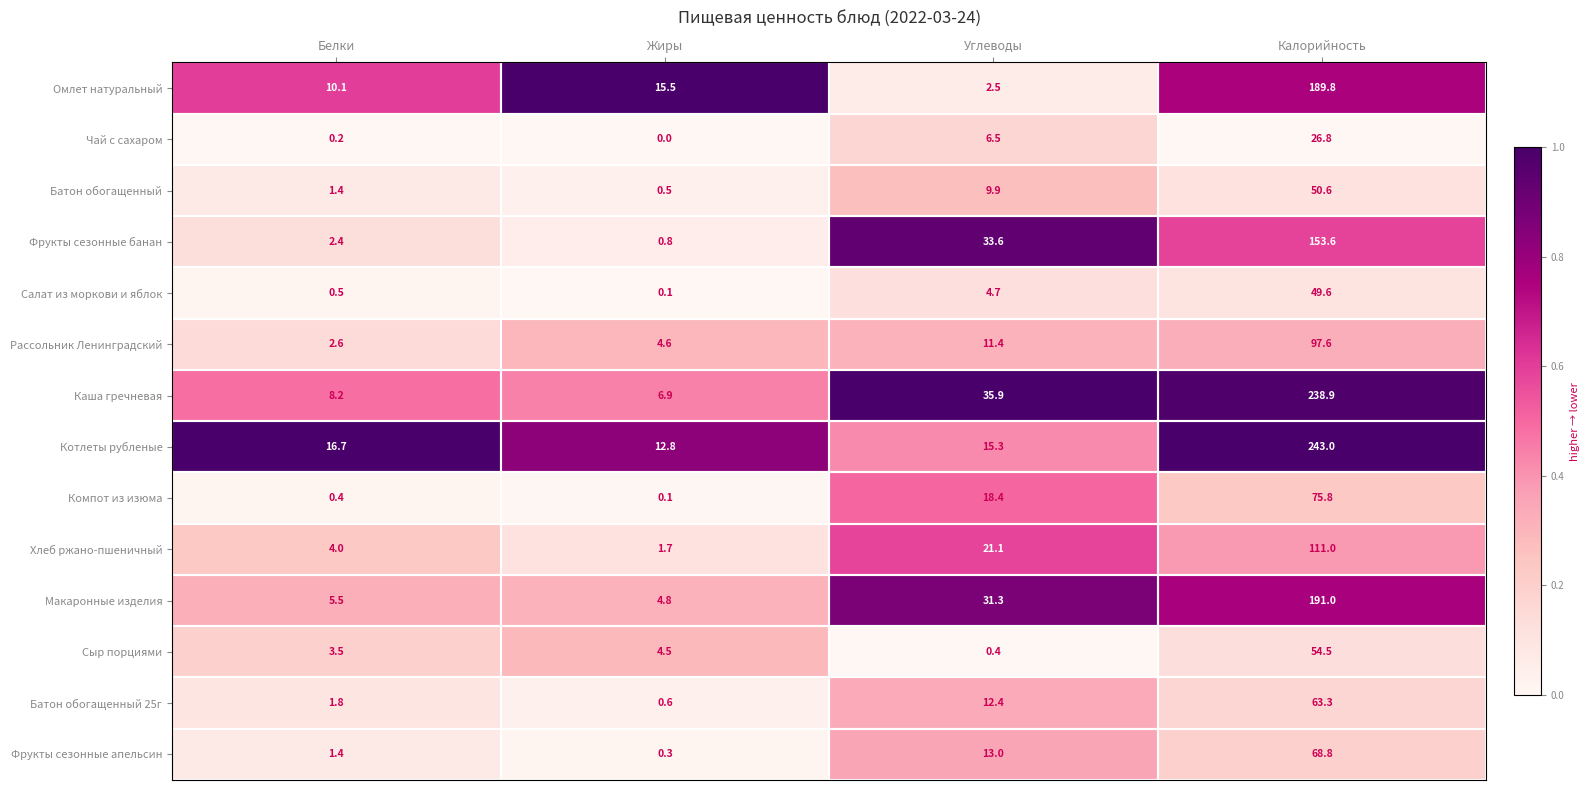

Which series has the widest spread of values?

Каша гречневая